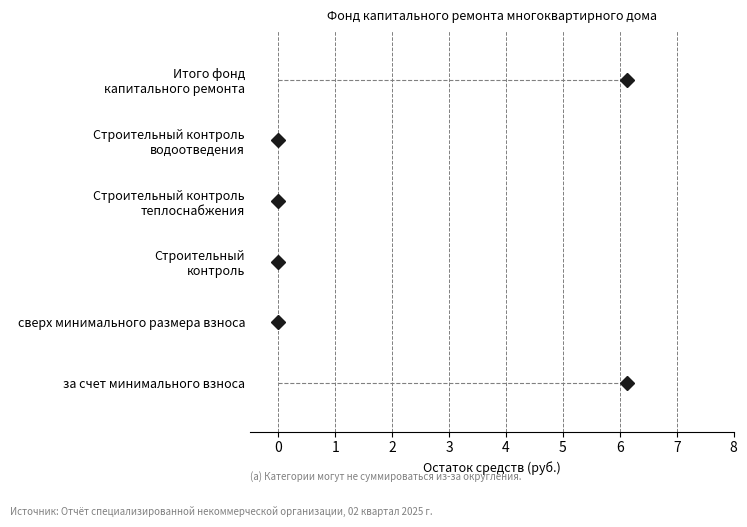

List the labels in order of value, smallest first.

сверх минимального размера взноса, Строительный
контроль, Строительный контроль
теплоснабжения, Строительный контроль
водоотведения, за счет минимального взноса, Итого фонд
капитального ремонта